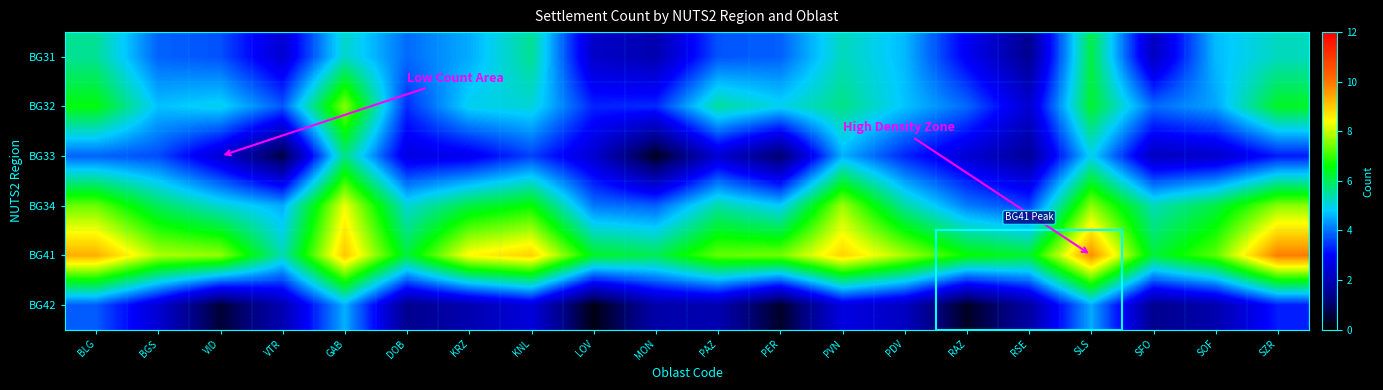

Rank the series by their maximum value, from highest to lowest.

BG41, BG34, BG32, BG31, BG33, BG42